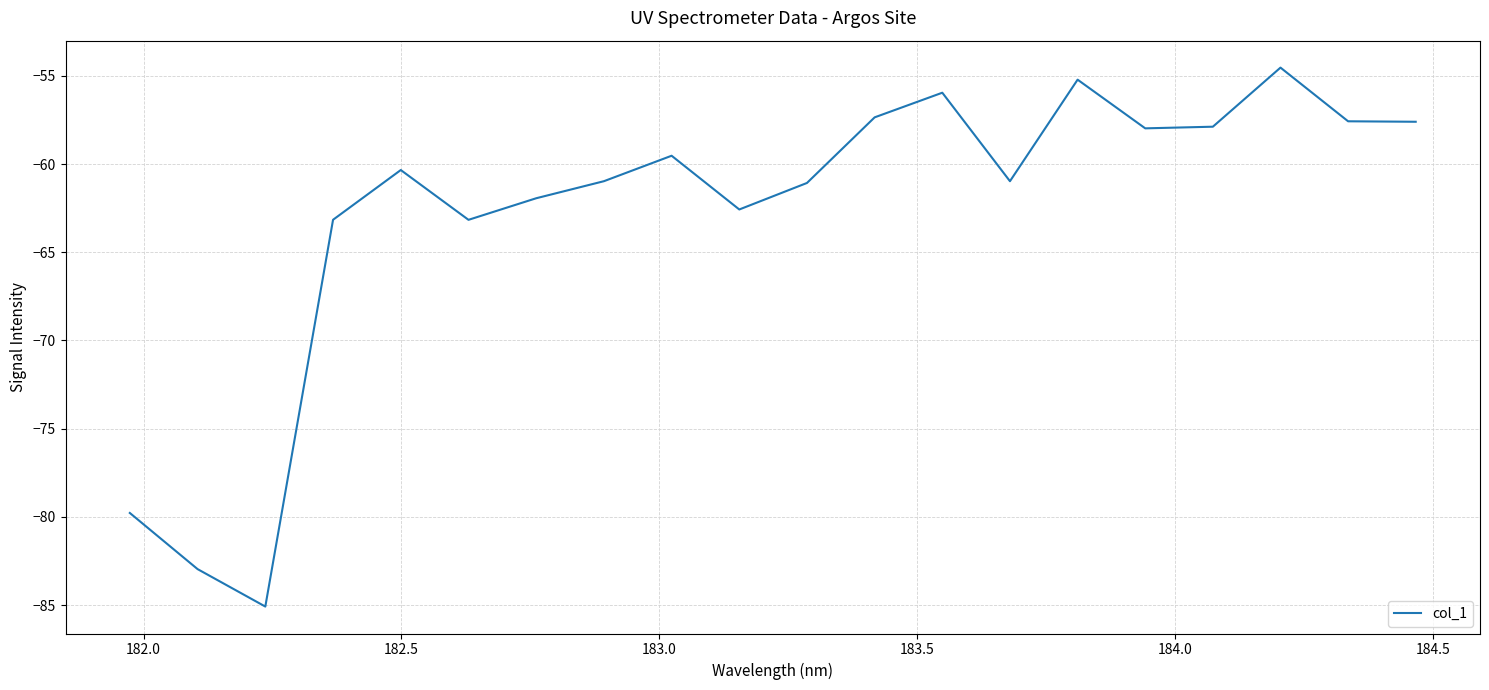

How many lines are shown in the chart?

1